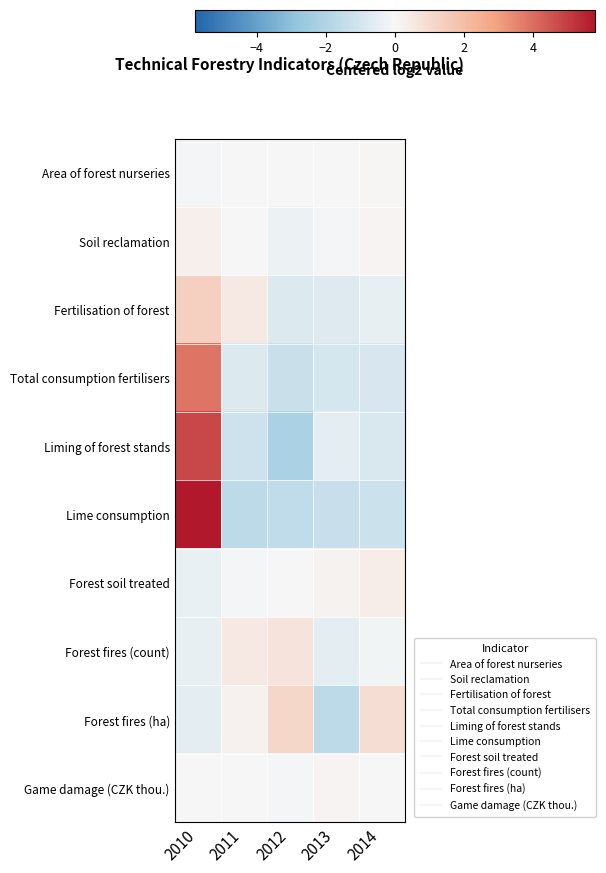

At which category does the chart reach its peak across all series?

2010